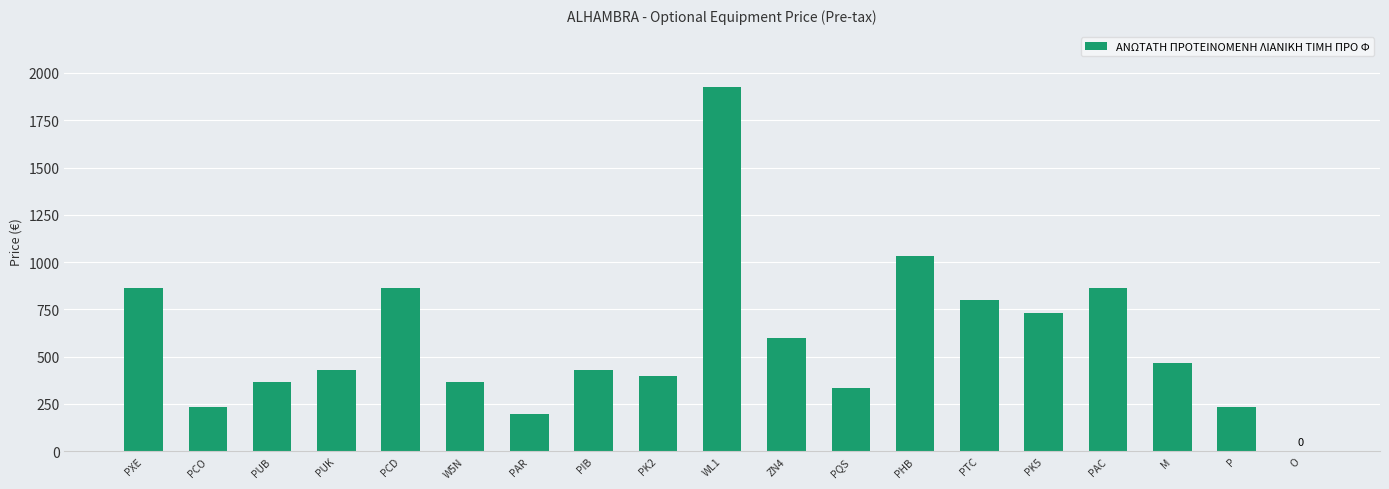

What is the sum of the values at P and PQS?

565